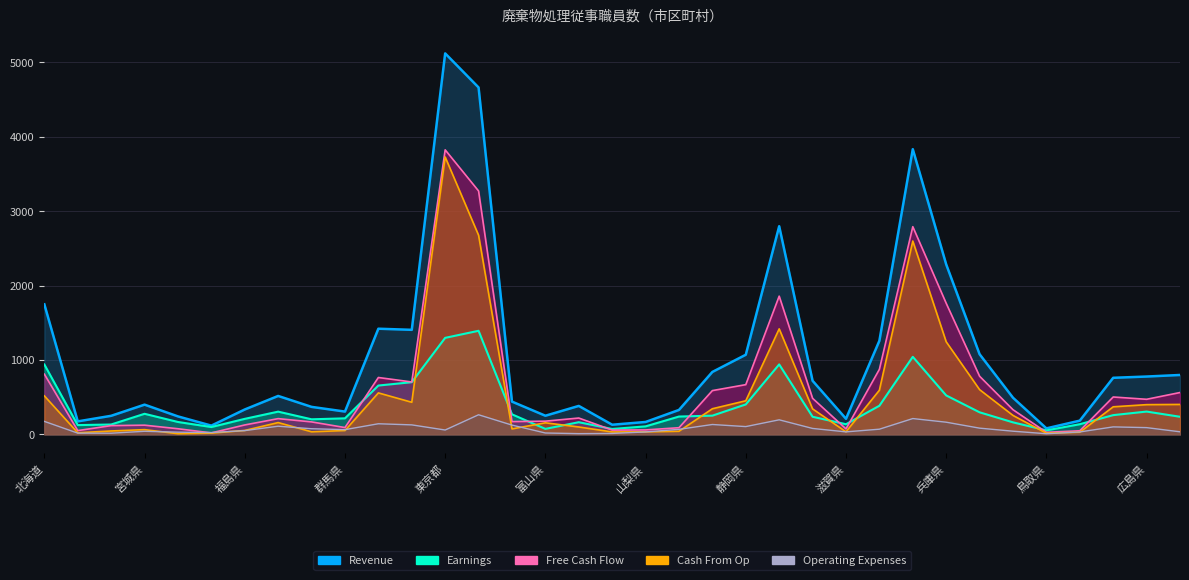

At which label is Free Cash Flow closest to 1922?

愛知県